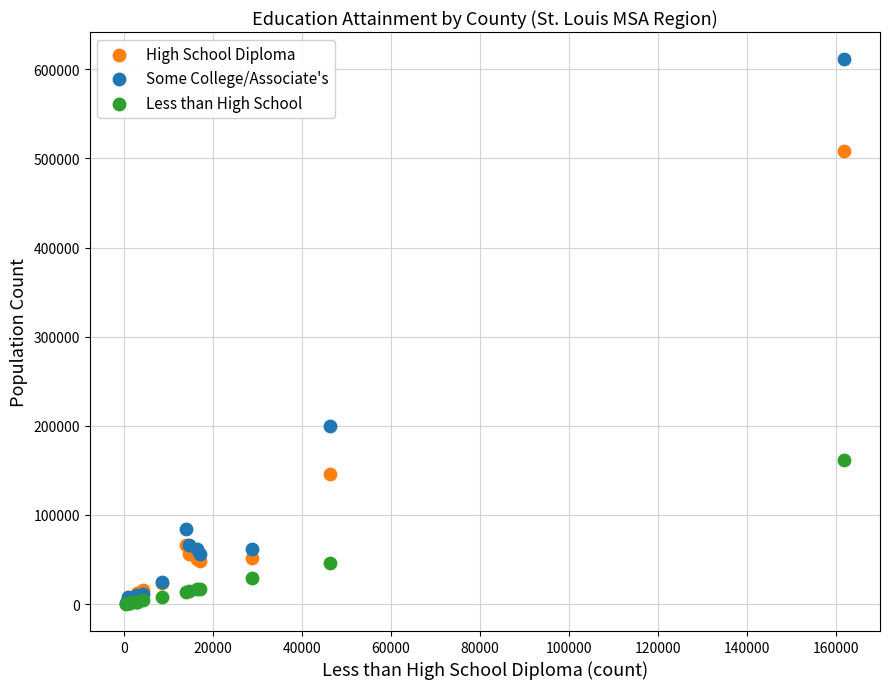

Across all series, what Y value is closest to 305756?

199438